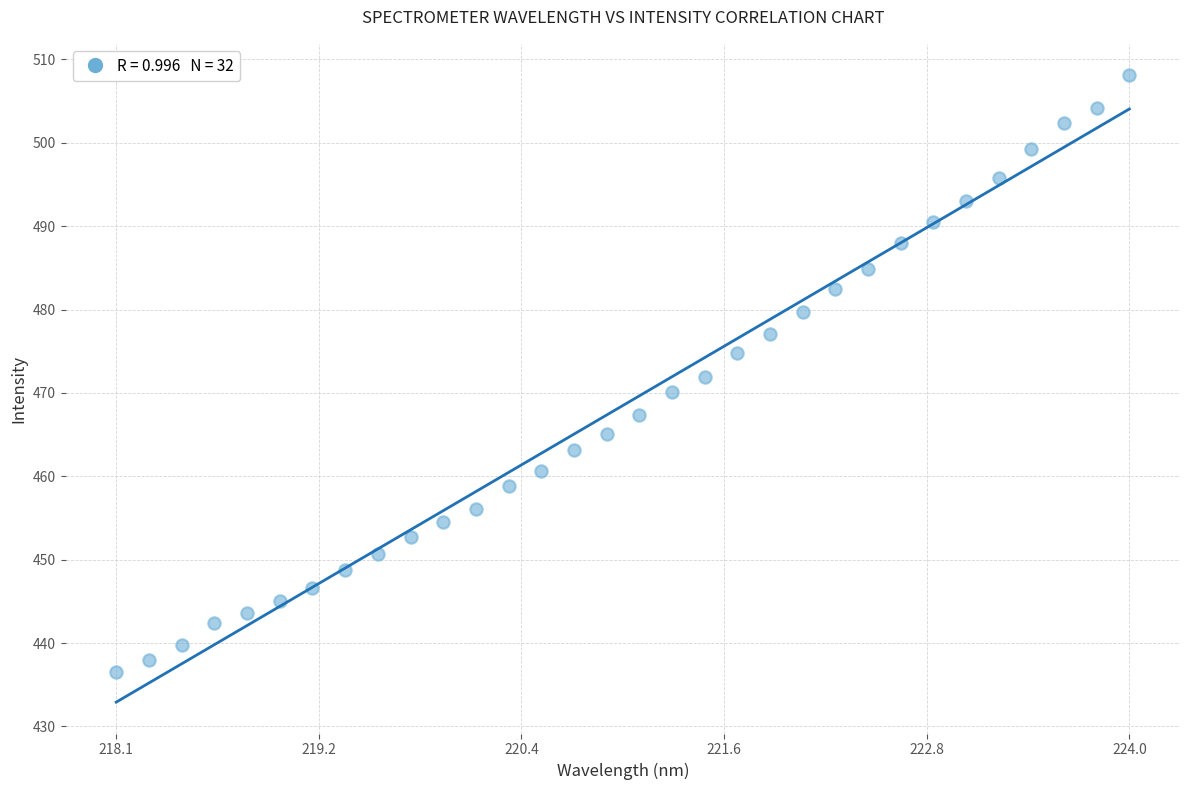

What is the range of X values (max minus min)?

5.9